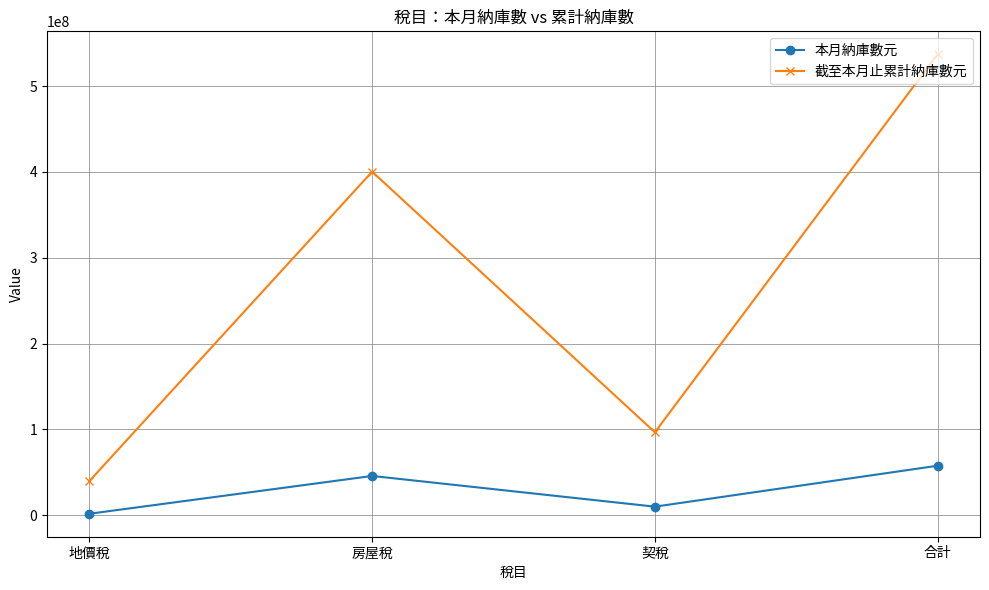

Does the chart display data point markers on the line(s)?

Yes